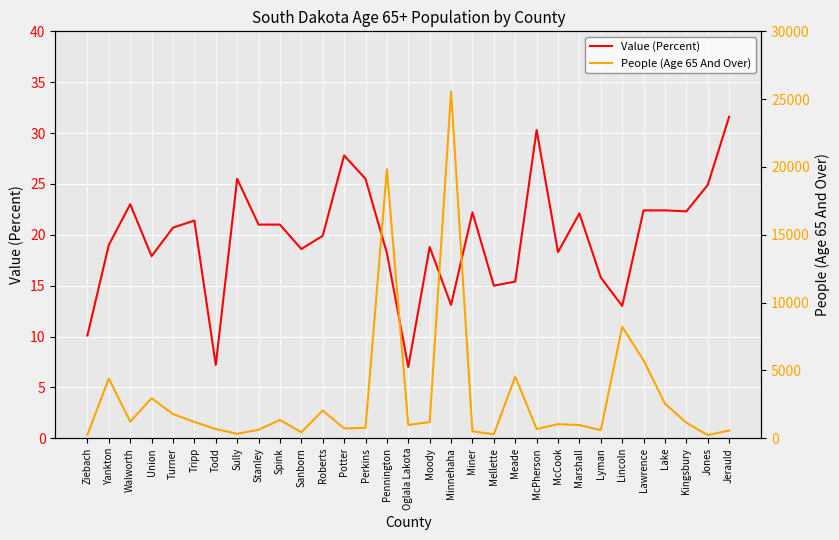

Does the chart display data point markers on the line(s)?

No